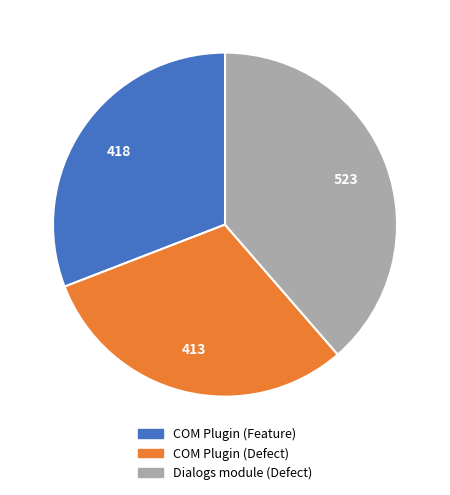

The COM Plugin (Feature) slice represents 26% of the pie. True or false?

False